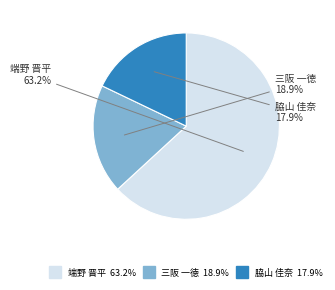

What is the total percentage of 脇山 佳奈 and 三阪 一徳?

36.8%